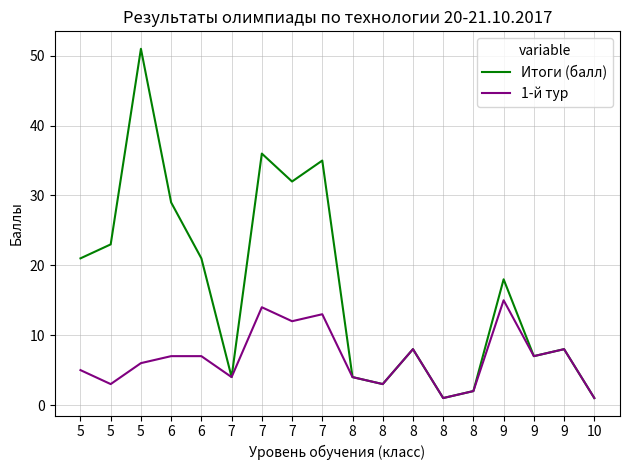

Read the Итоги (балл) value at 5.

23